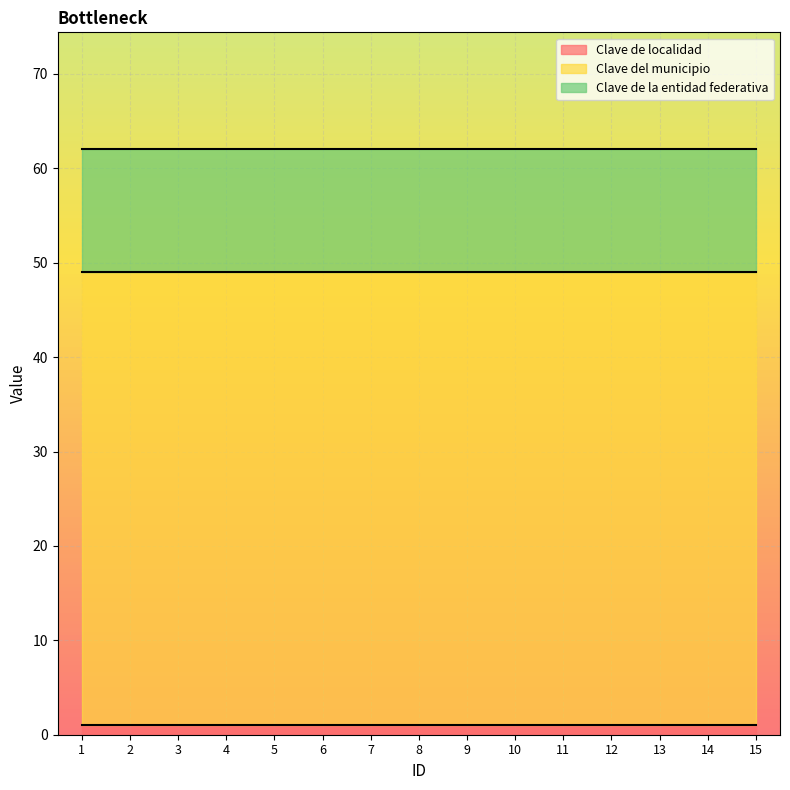

At which label does Clave de localidad reach its peak?

1